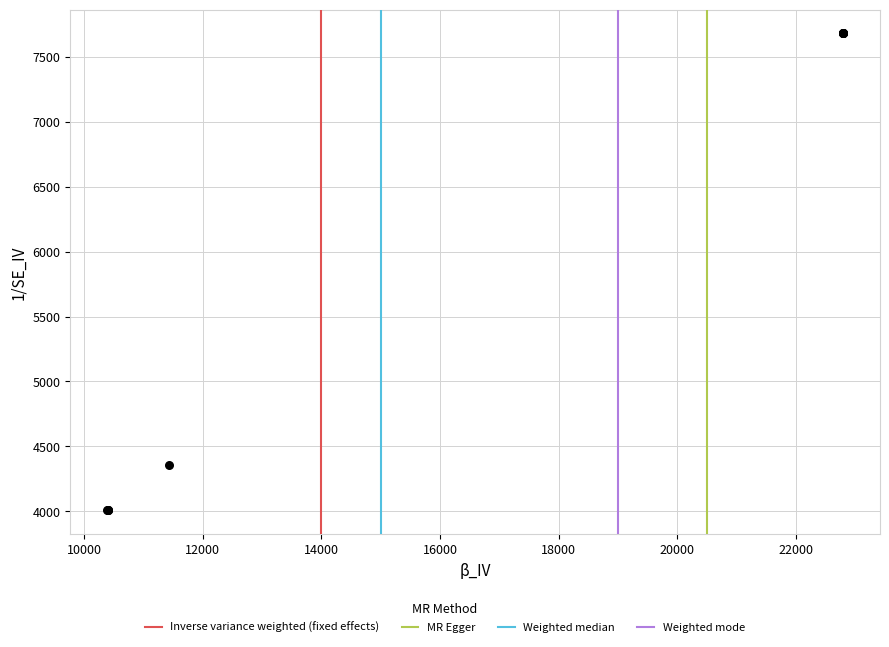

What Y value in the scatter plot is closest to 5844?

4353